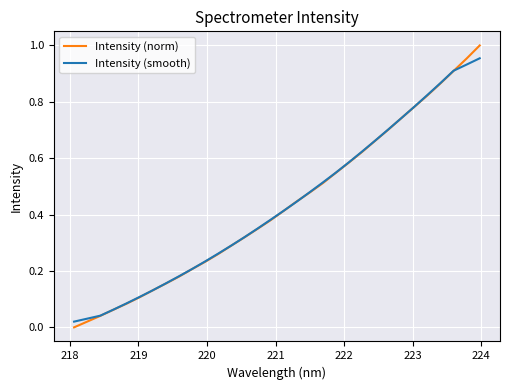

Is this an area chart (filled region under the line)?

No